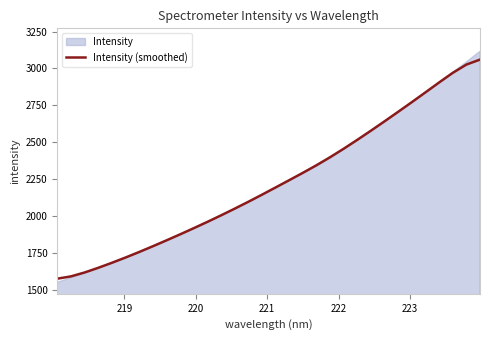

What is the minimum value for Intensity (smoothed)?

1573.7